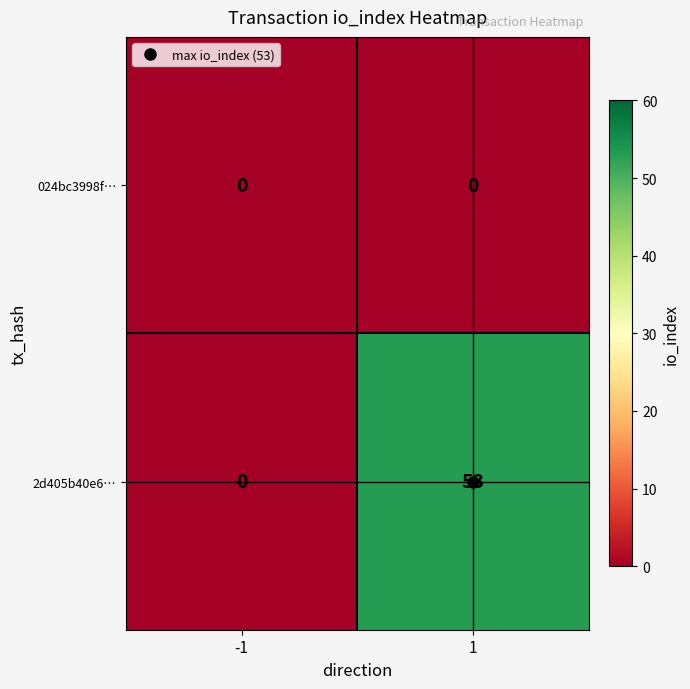

The value of 024bc3998f… at 1 is 0. True or false?

True